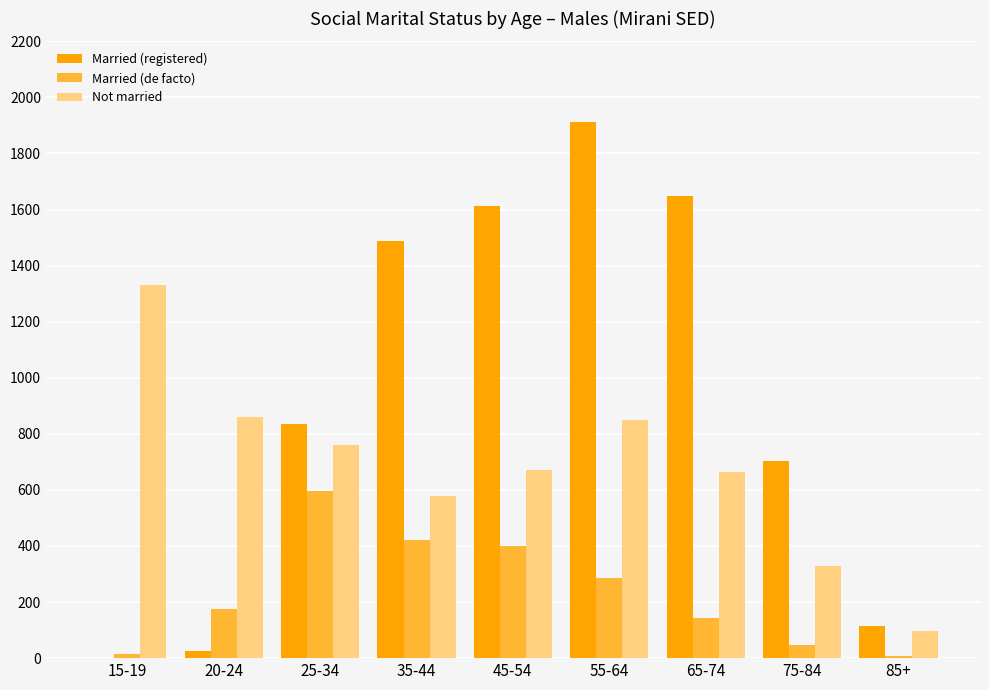

How many distinct data groups are displayed?

3